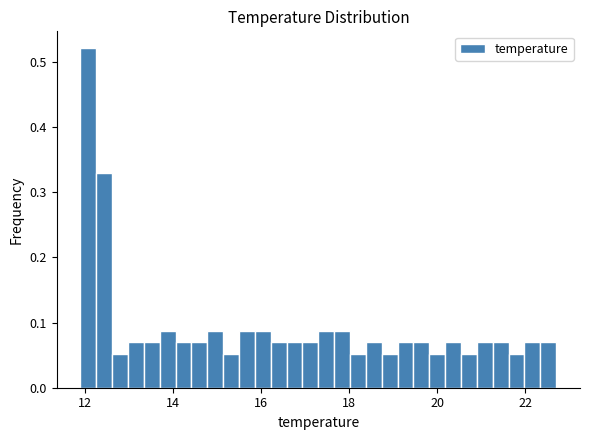

Around what value on the x-axis is the tallest bar? Give the approximate position of its centre, as read against the axis.

12.0